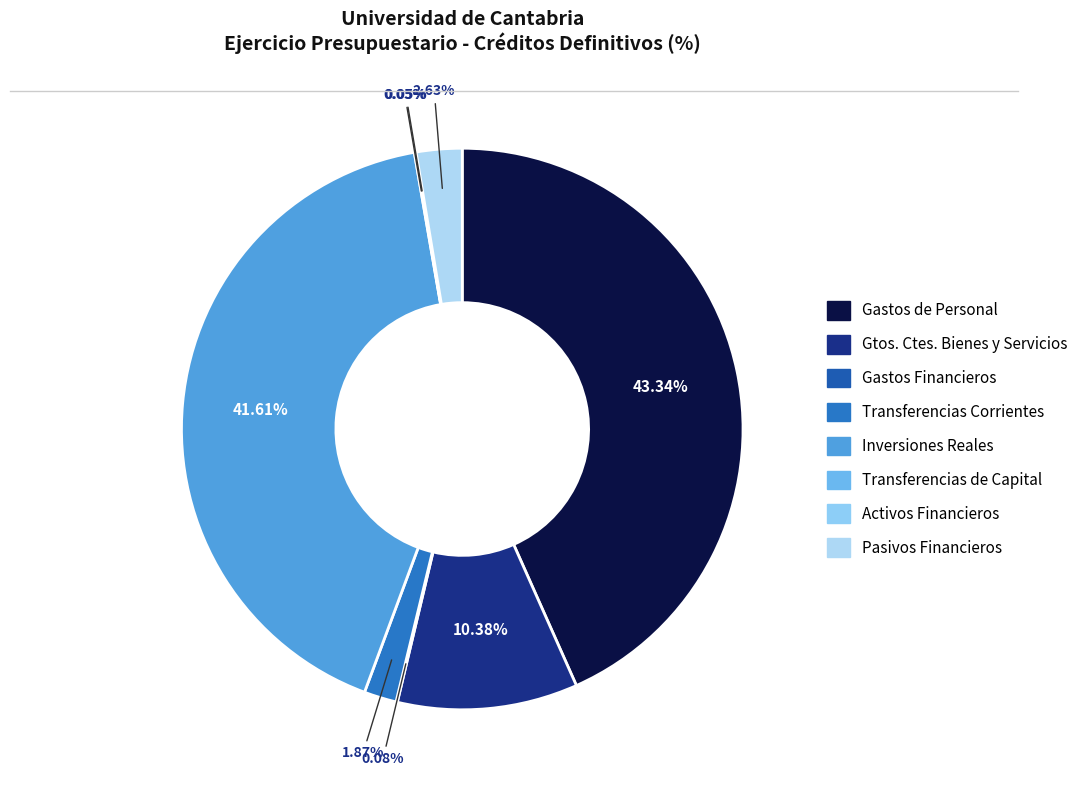

How many segments does this pie chart have?

8